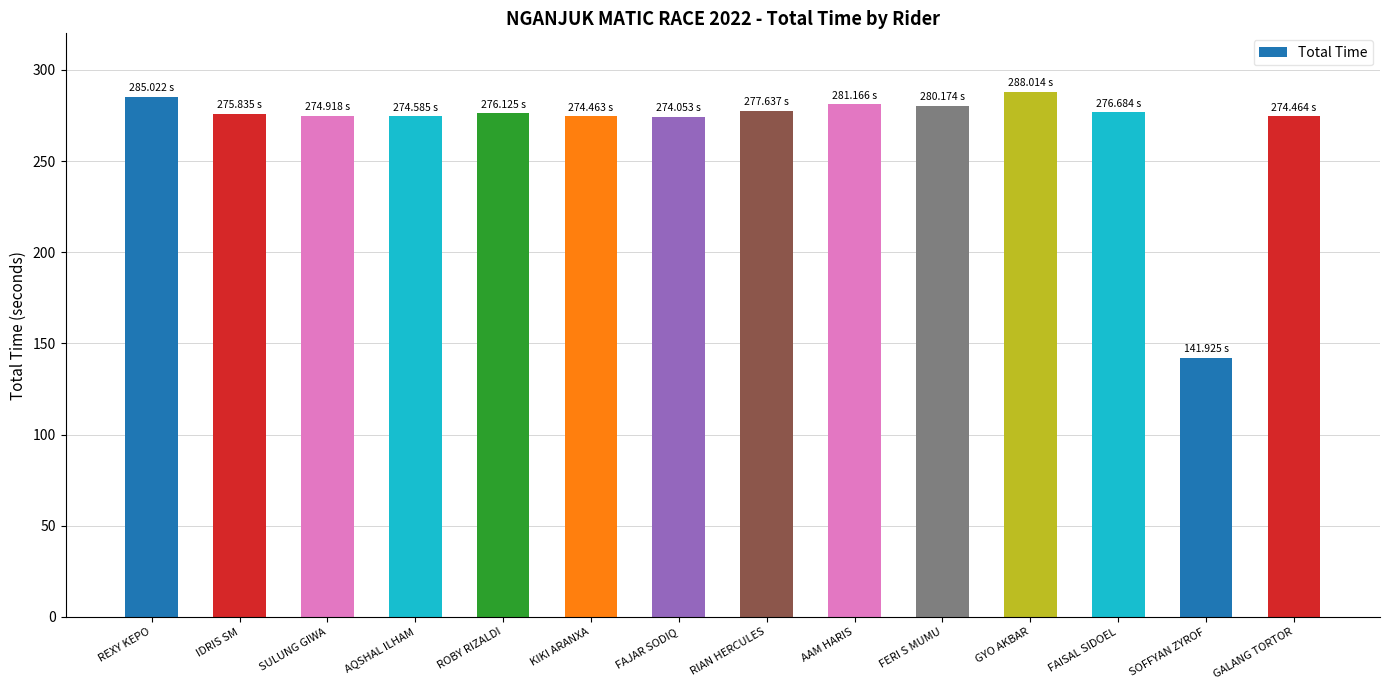

Which category has the lowest value across all series?

SOFFYAN ZYROF